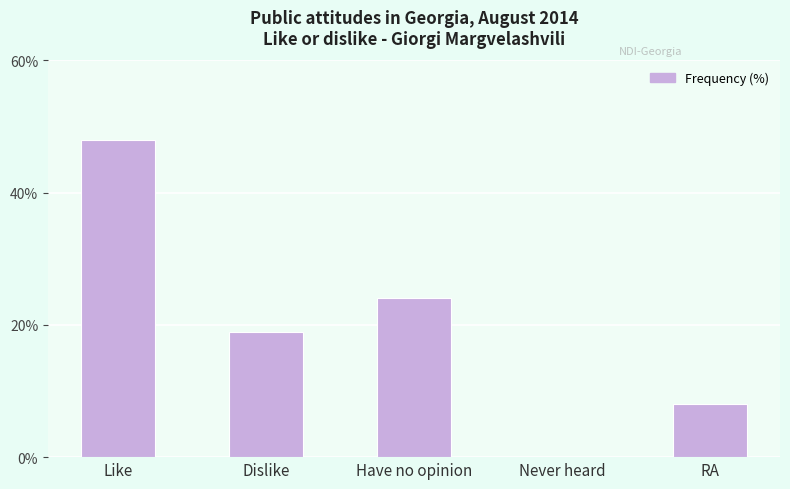

What is the greatest value displayed?

48